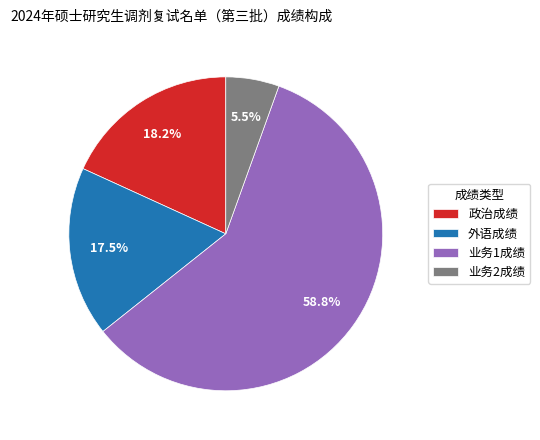

Between 外语成绩 and 政治成绩, which is larger?

政治成绩